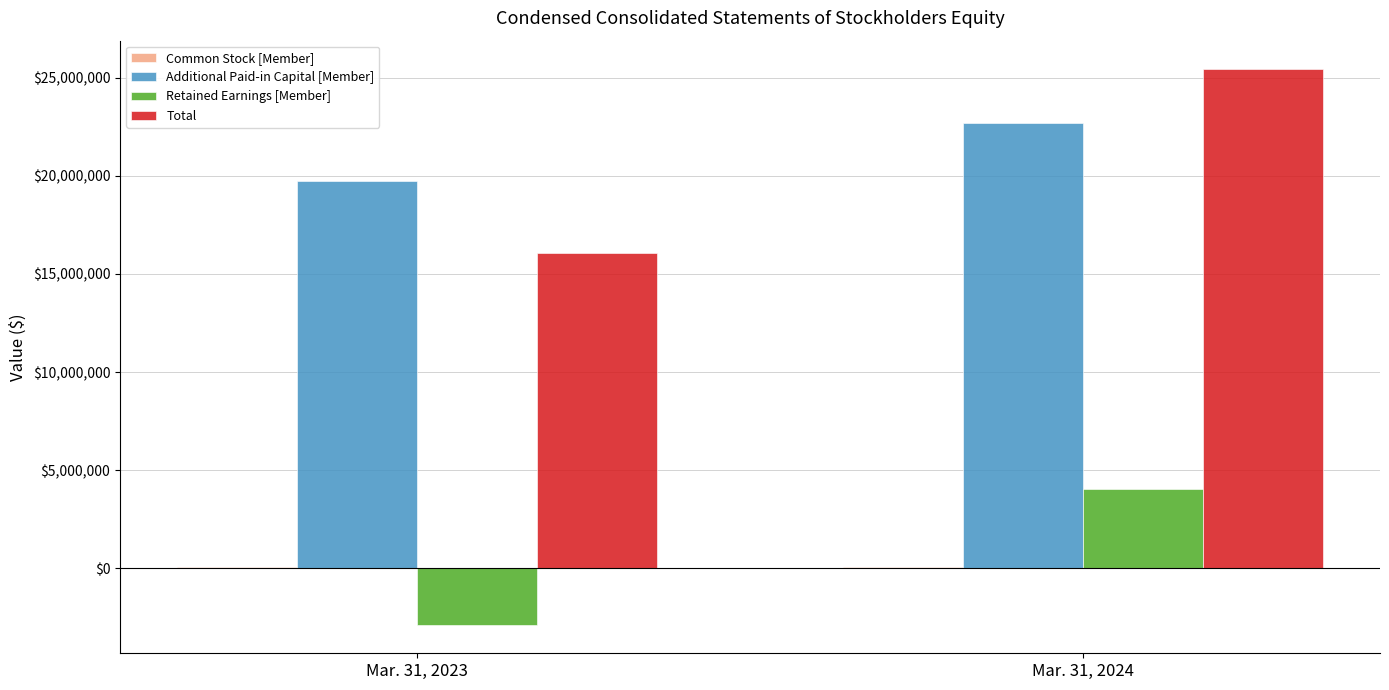

Count the number of categories in the chart.

2